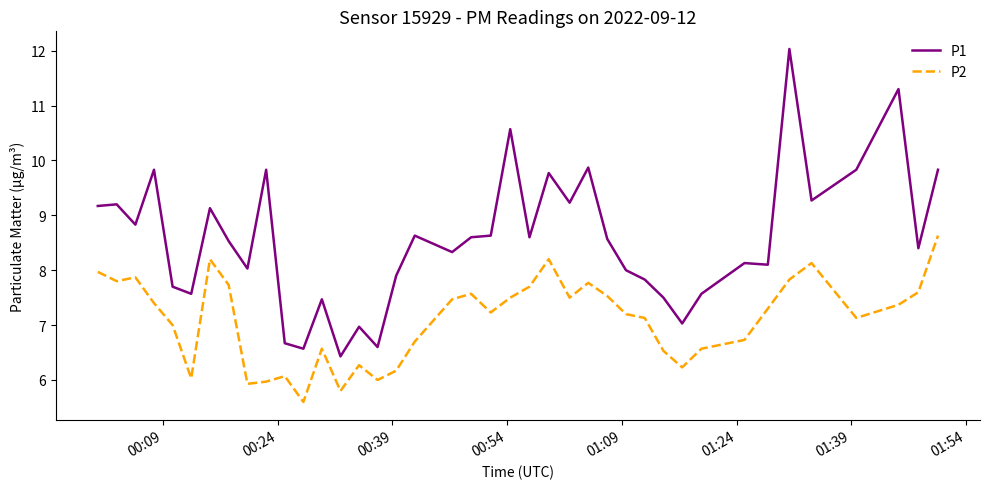

Which series has the largest total across all categories?

P1